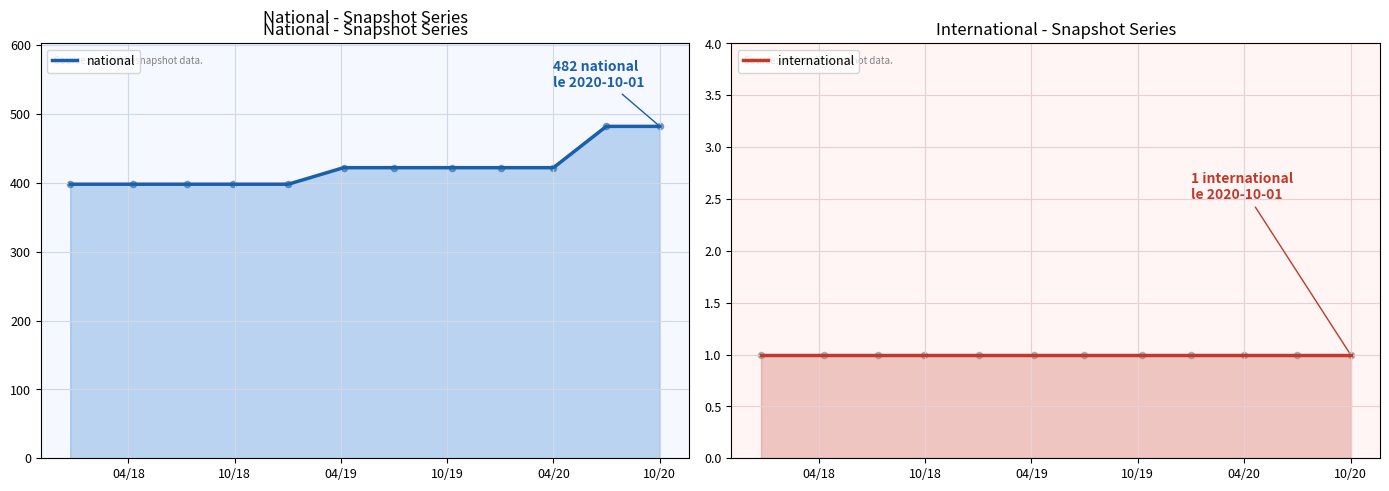

Is the value of national at 10/20 greater than the value of international at 10/20?

Yes